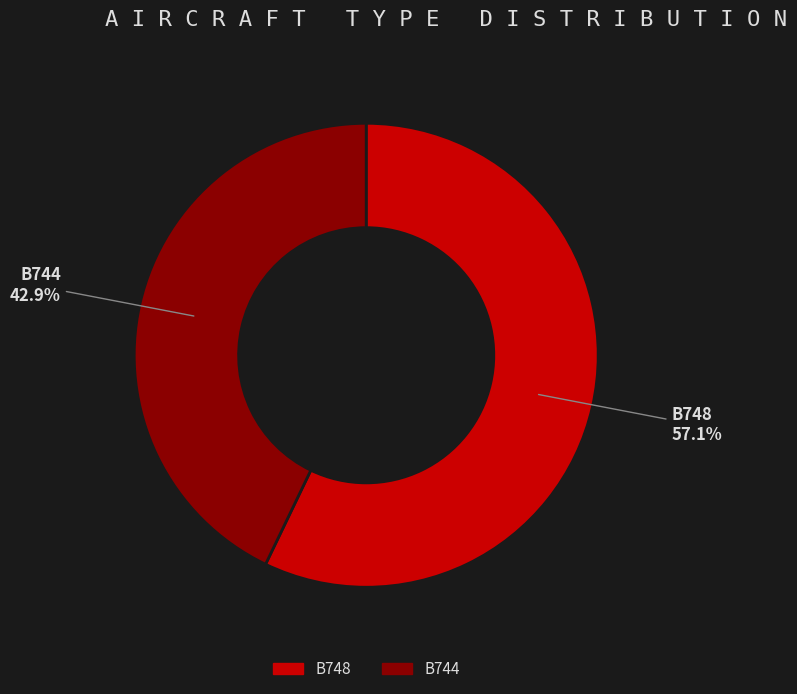

Does B744 represent more than half of the total?

No